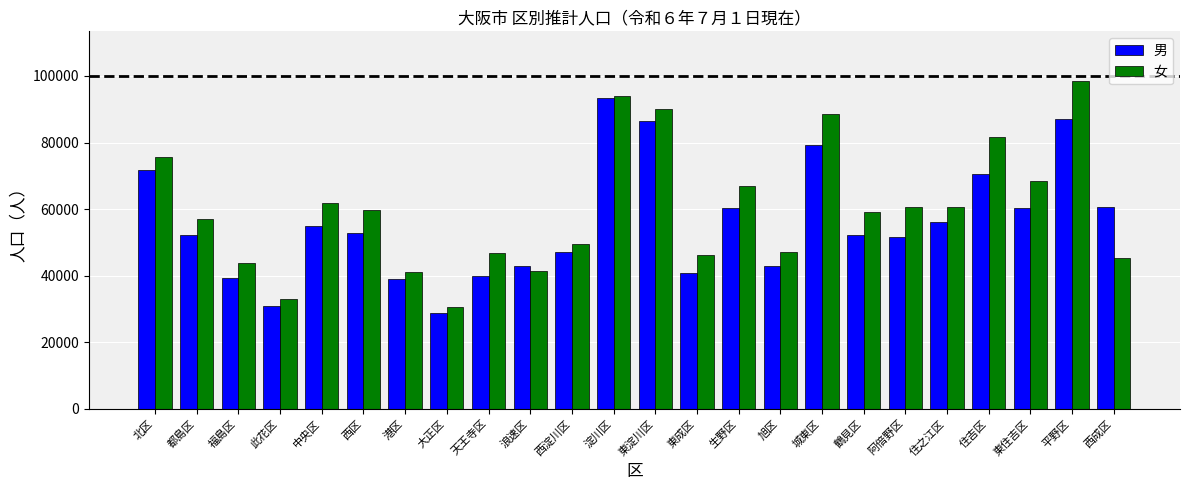

What is the maximum value for 女?

98607